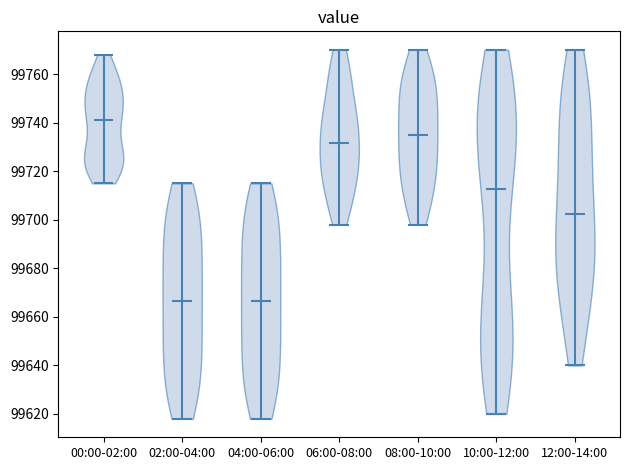

Reading left to right, read every violin against the y-axis: where its median line is, and the lowest and highest points it reaches. The values are not printed on the chart, so give them approximately, as read against the axis.

00:00-02:00: median line 99742, lowest point 99716, highest point 99768
02:00-04:00: median line 99666, lowest point 99618, highest point 99716
04:00-06:00: median line 99666, lowest point 99618, highest point 99716
06:00-08:00: median line 99732, lowest point 99698, highest point 99770
08:00-10:00: median line 99736, lowest point 99698, highest point 99770
10:00-12:00: median line 99712, lowest point 99620, highest point 99770
12:00-14:00: median line 99702, lowest point 99640, highest point 99770